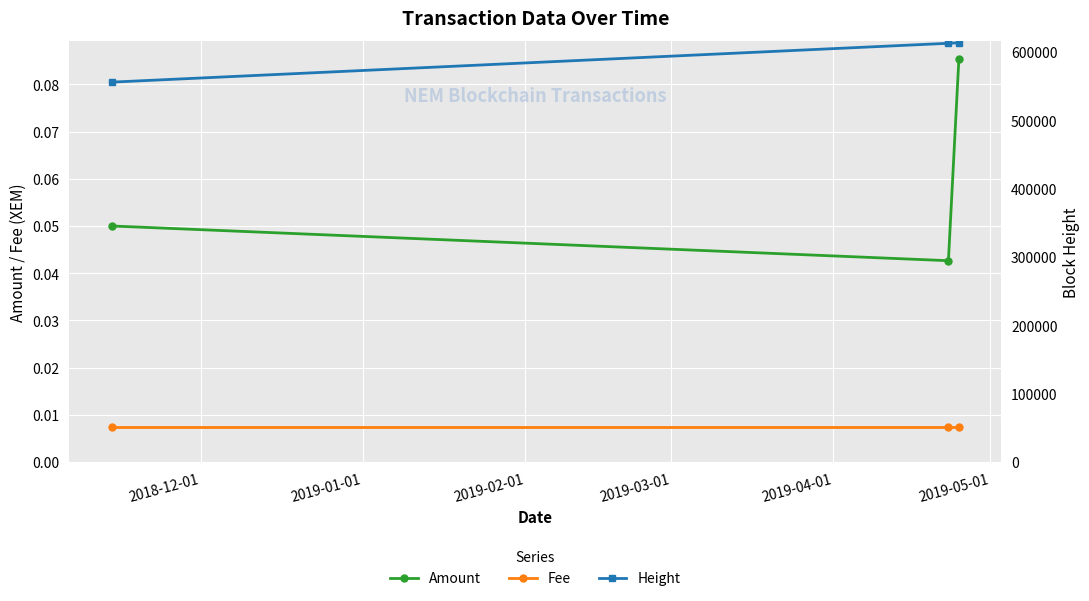

Between 2019-02-01 and 2019-01-01, which is larger?

2019-02-01